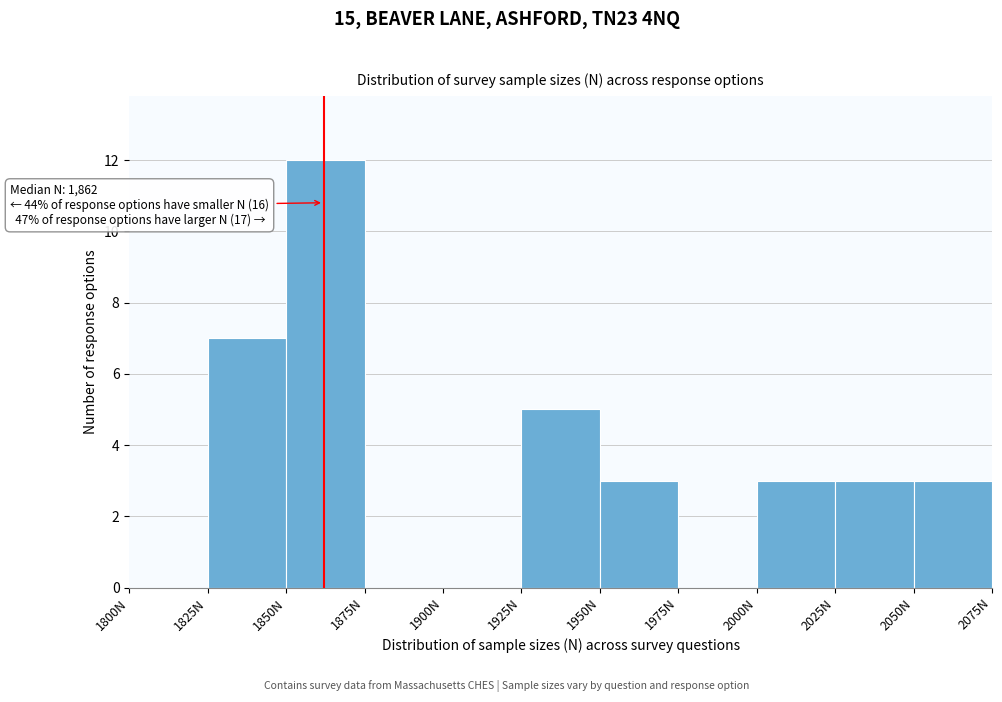

Over which range of the x-axis is the bar tallest?

1850 to 1875